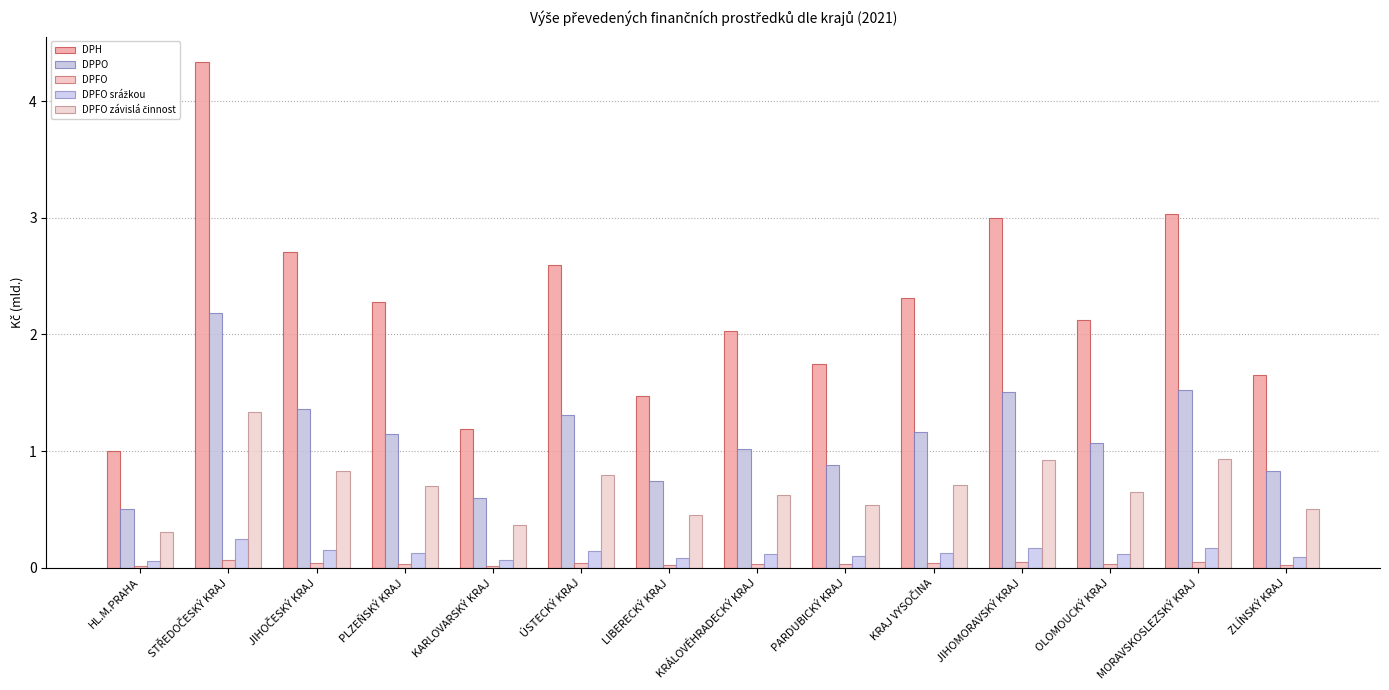

Are the bars grouped side by side (vs. stacked)?

Yes